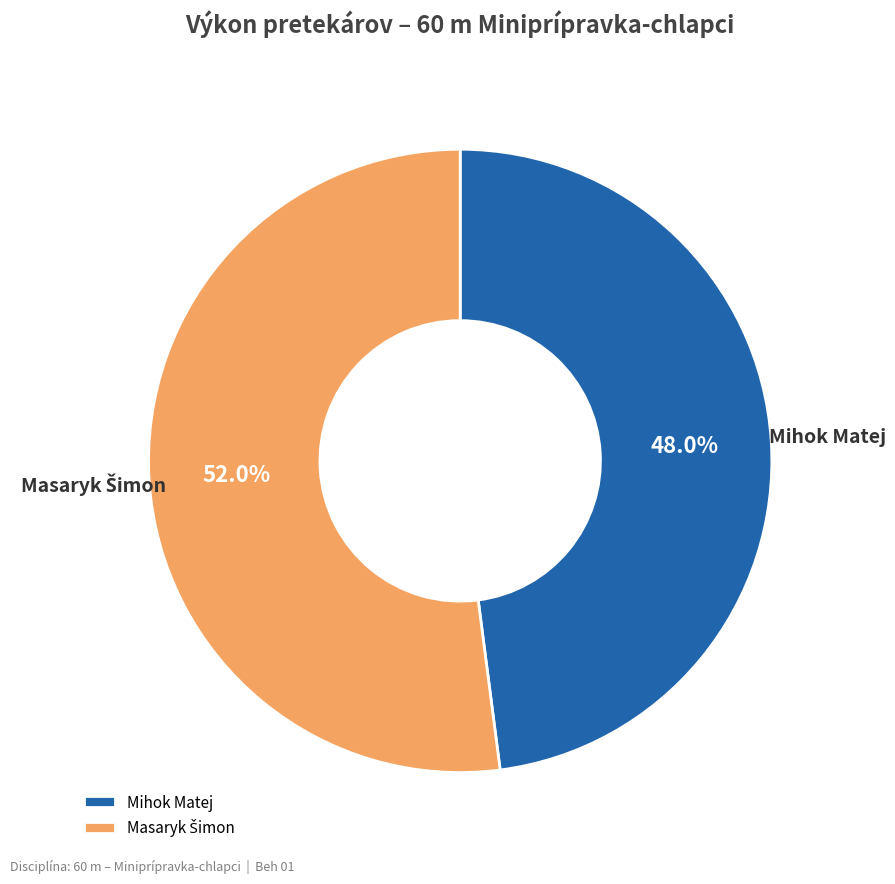

What is the smallest slice in the pie chart?

Mihok Matej